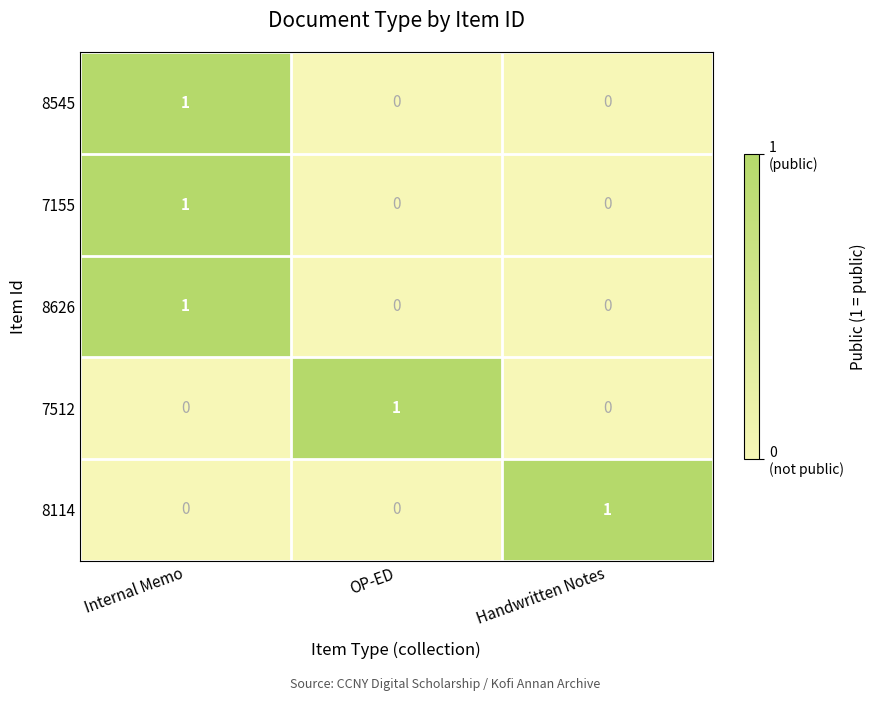

Count the 8545 values in the range 0 to 1.

3